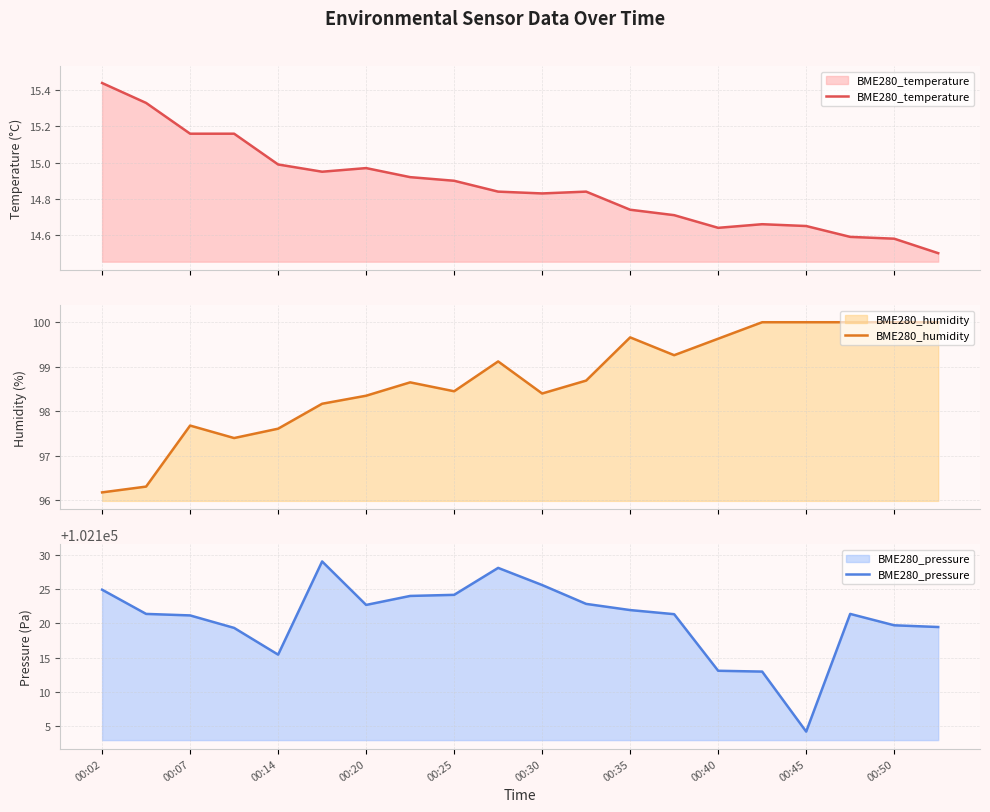

What is the value of the BME280_temperature point at the 20th from the left?

14.5